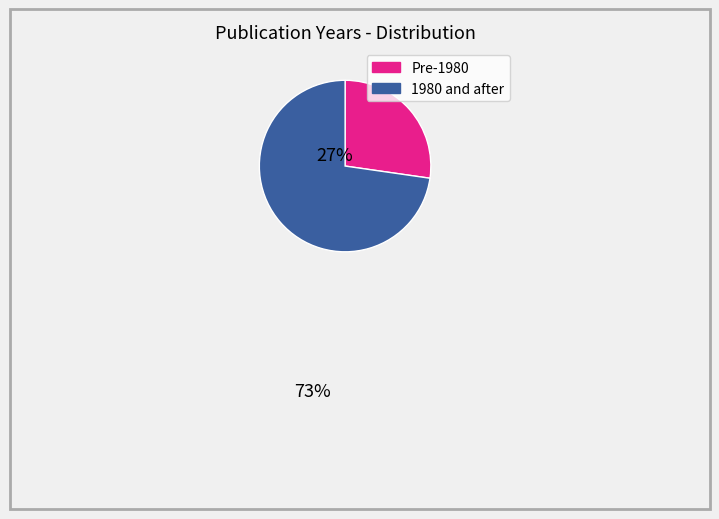

Does any single category account for the majority?

Yes